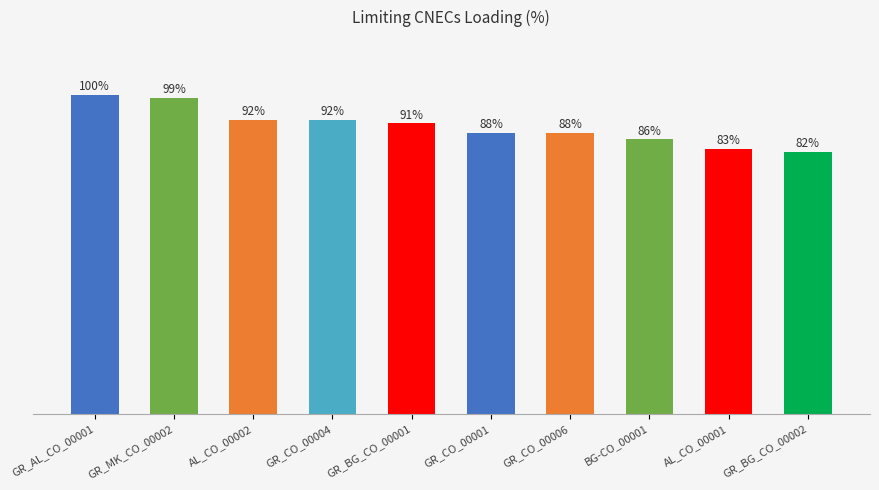

At which label does the data first exceed 91?

GR_AL_CO_00001